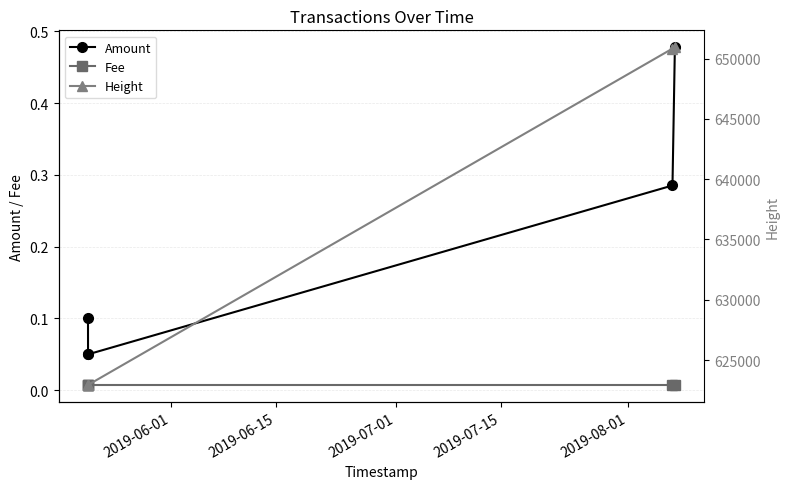

True or false: Amount and Fee intersect in this chart.

False